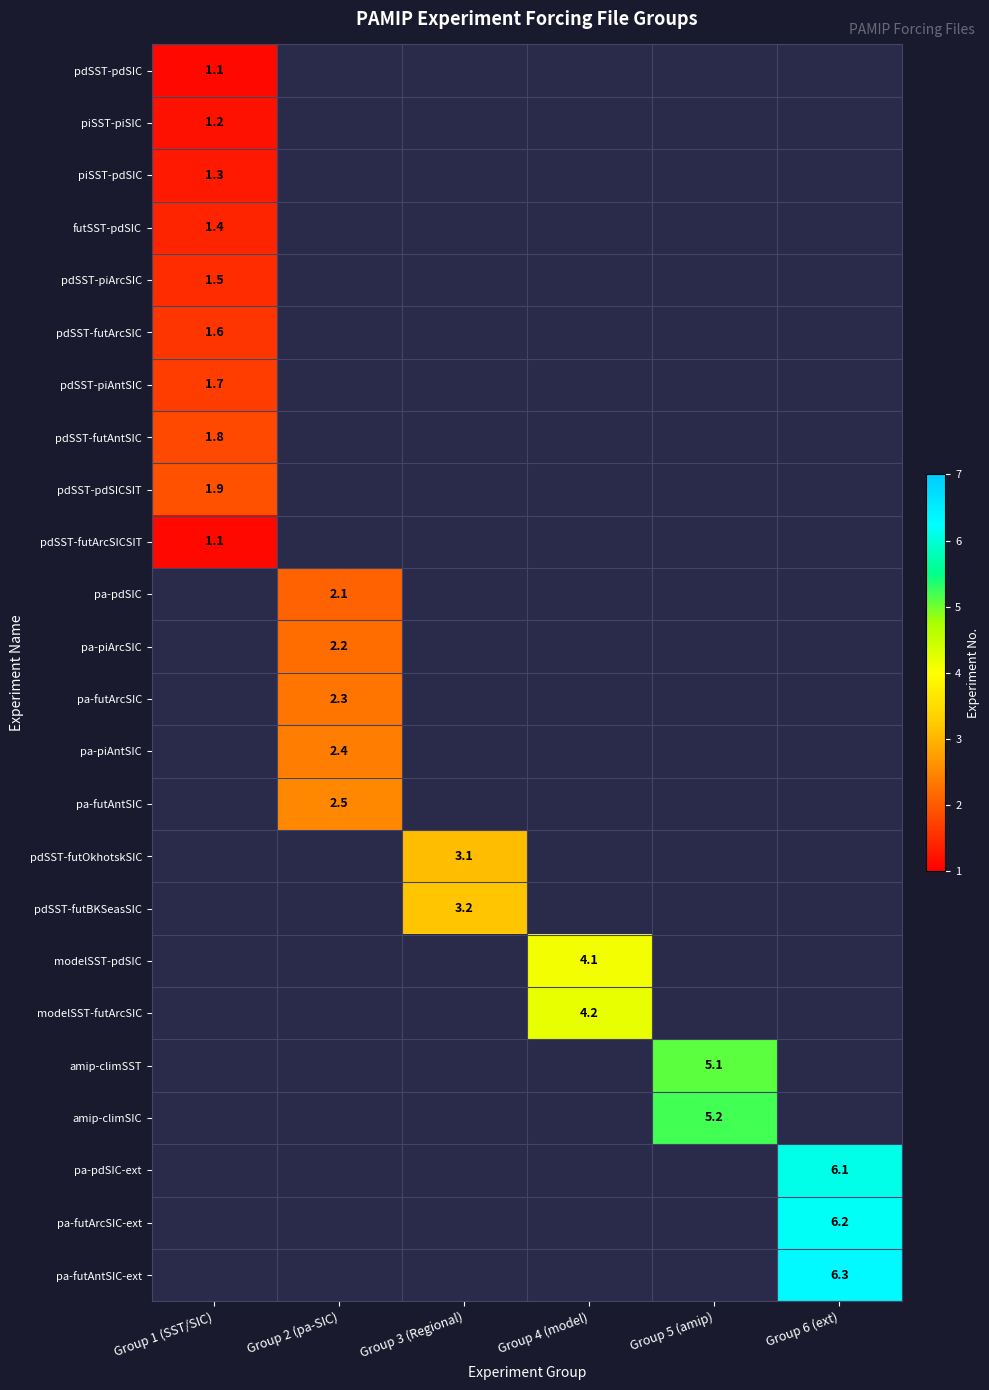

Which category has the highest value in the piSST-pdSIC series?

Group 1 (SST/SIC)